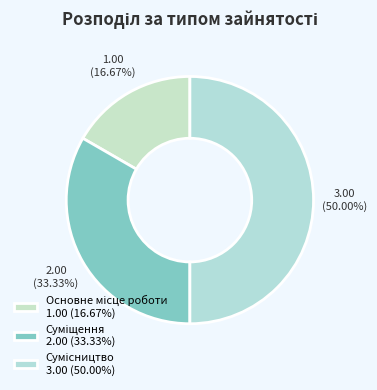

Do Суміщення and Основне місце роботи together represent more than half of the pie?

No